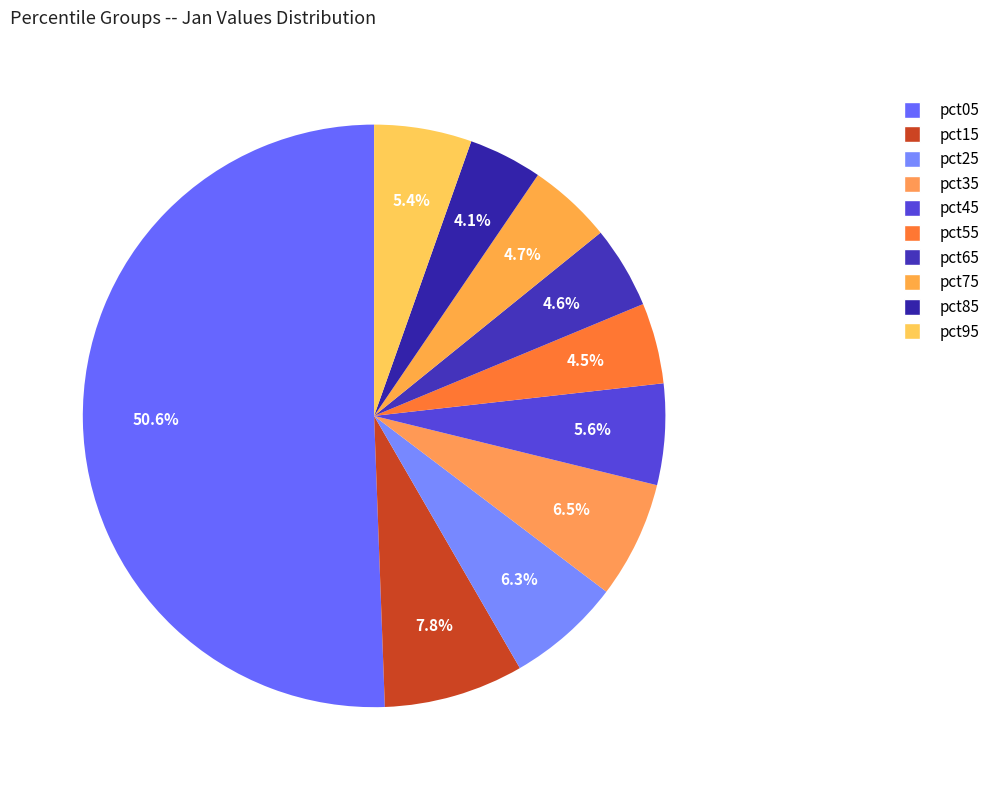

How many segments does this pie chart have?

10